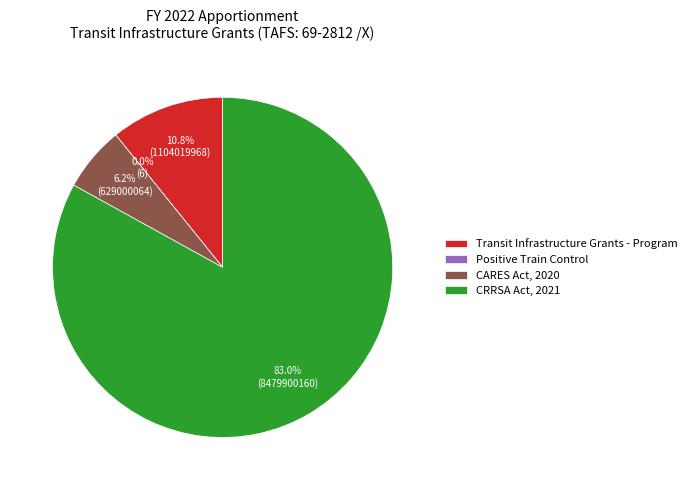

What is the largest slice in the pie chart?

CRRSA Act, 2021